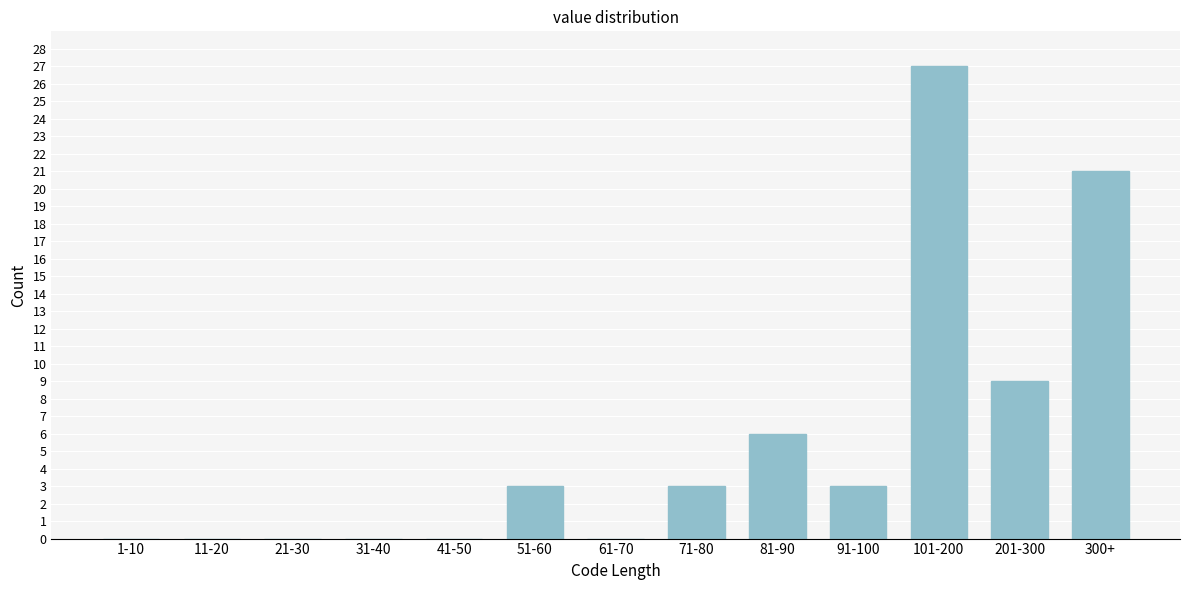

Reading left to right, transcribe all the data shown in this chart.

1-10=0	11-20=0	21-30=0	31-40=0	41-50=0	51-60=3	61-70=0	71-80=3	81-90=6	91-100=3	101-200=27	201-300=9	300+=21